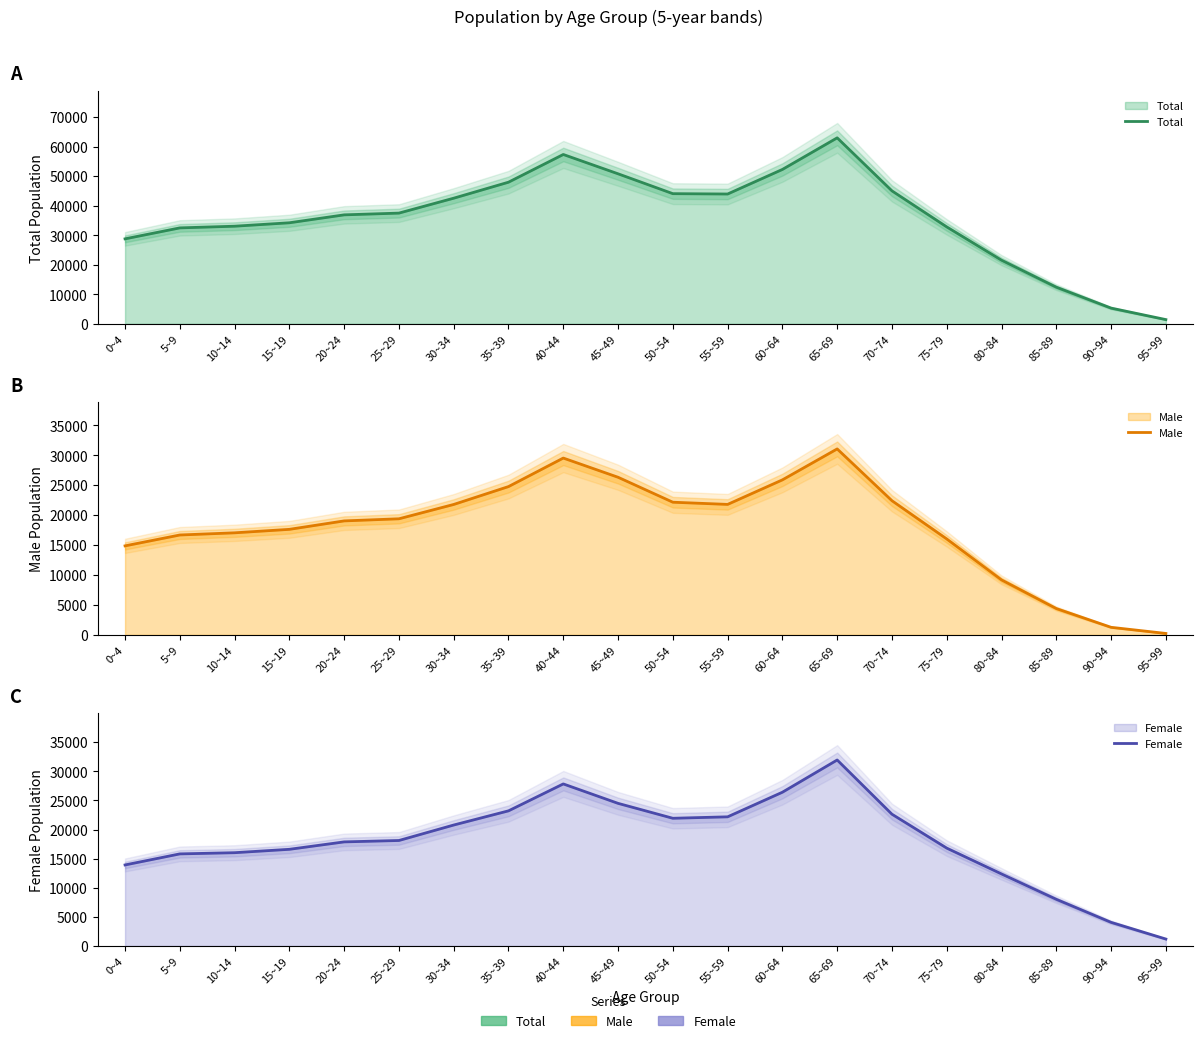

How many interior local peaks does the Male series have?

2